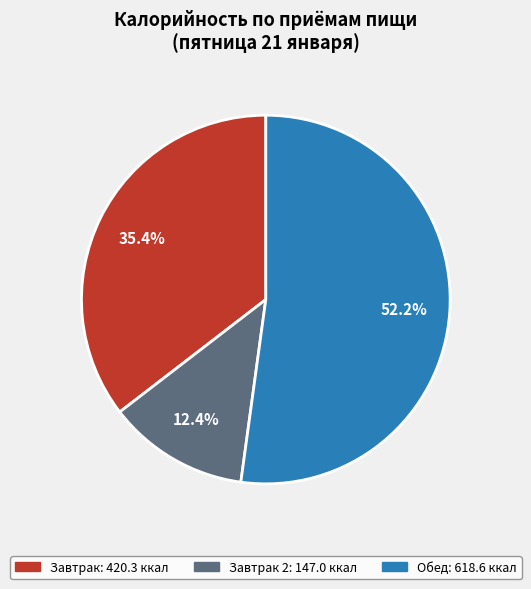

Is there a majority slice in this chart?

Yes